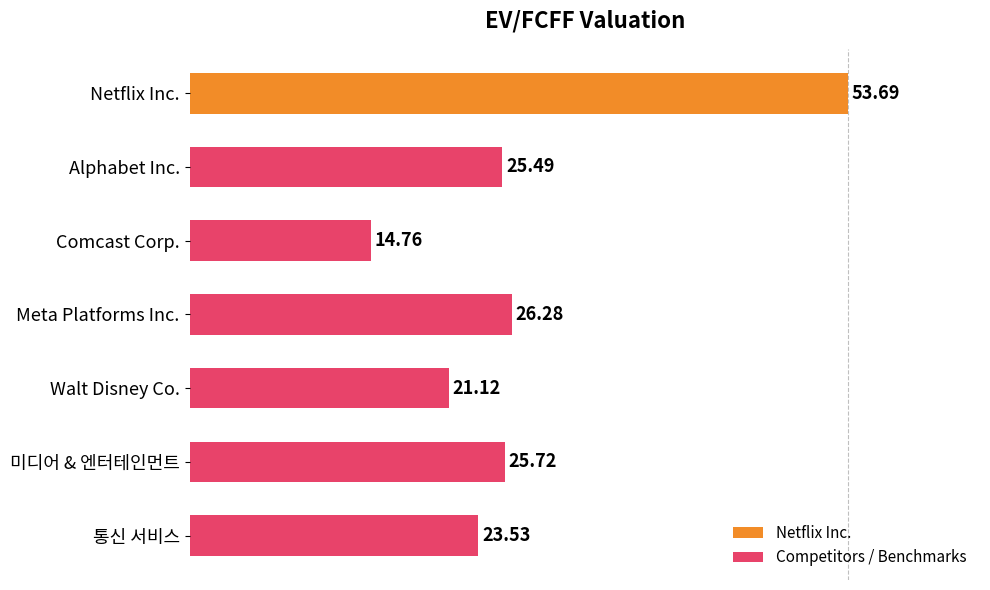

What is the label of the 1st bar from the top?

Netflix Inc.